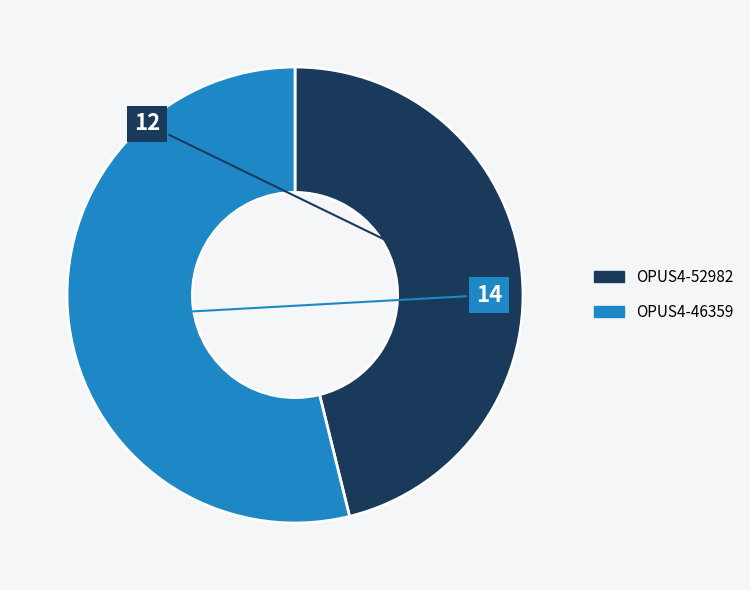

Rank the categories by value from lowest to highest.

OPUS4-52982, OPUS4-46359